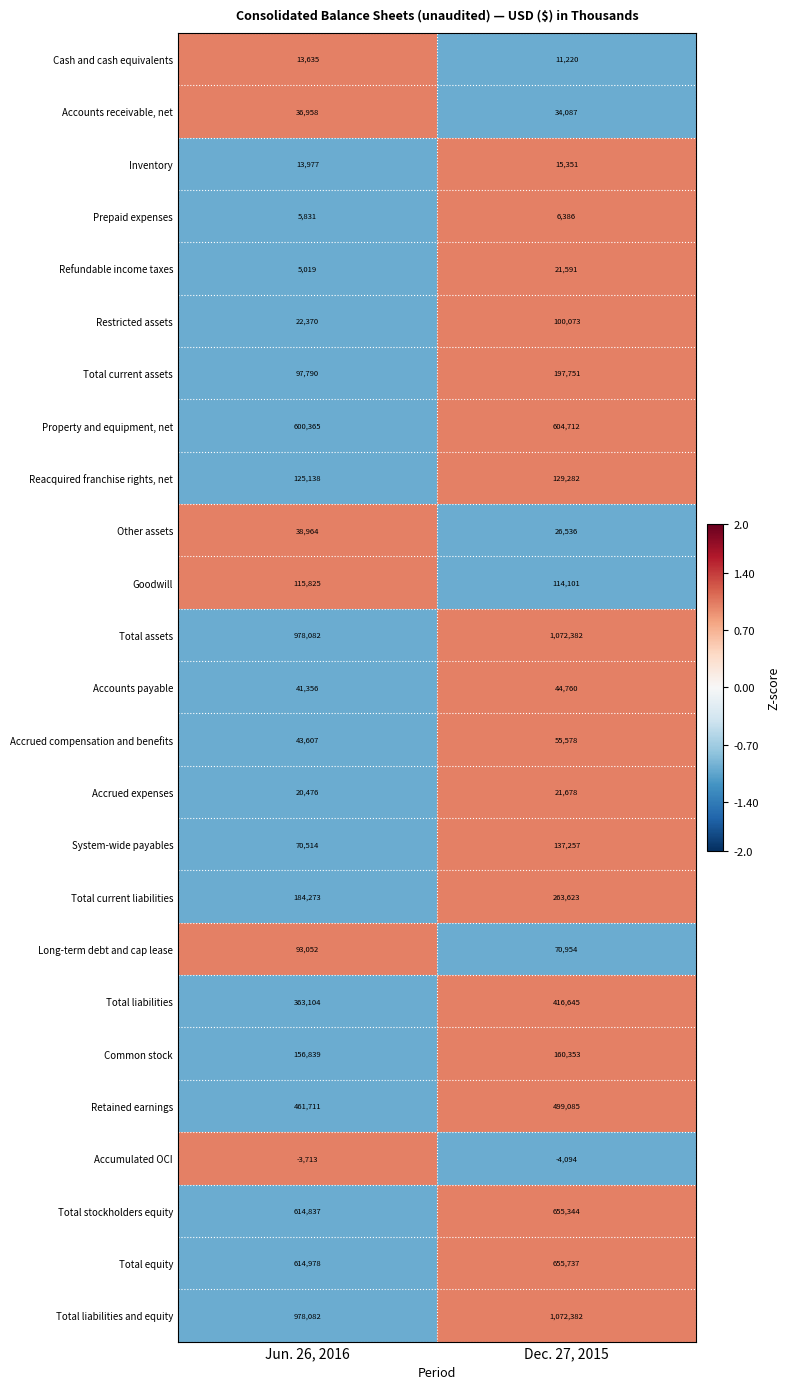

What is the difference between the highest and lowest values at Jun. 26, 2016?

981795